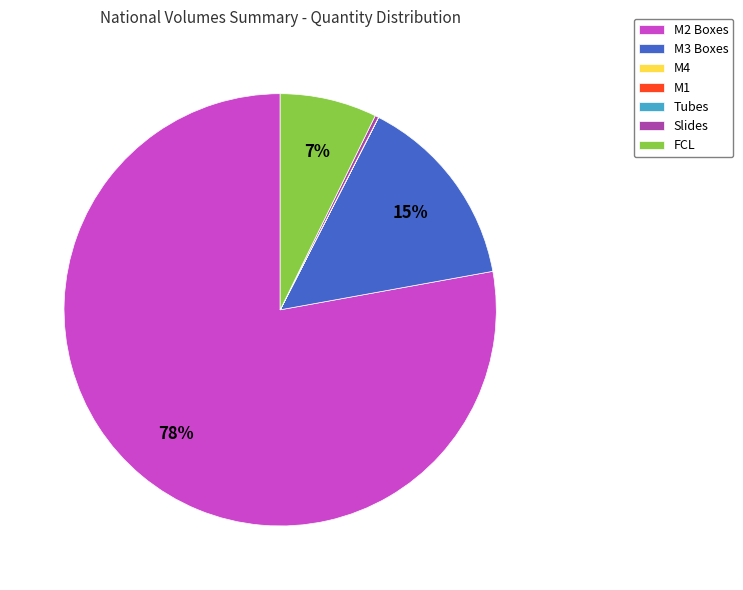

What is the majority slice?

M2 Boxes